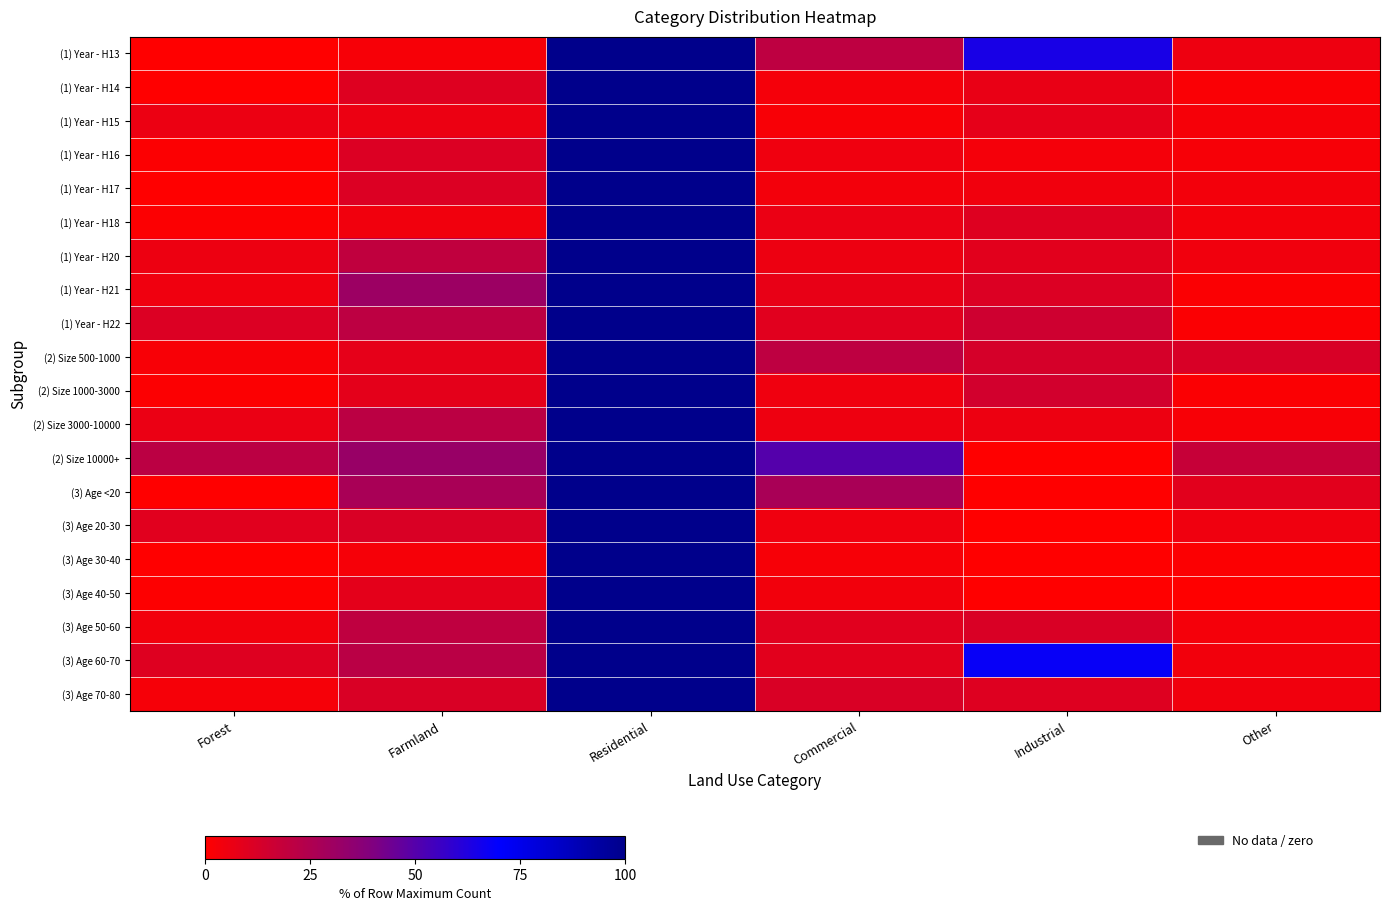

How many distinct data groups are displayed?

20